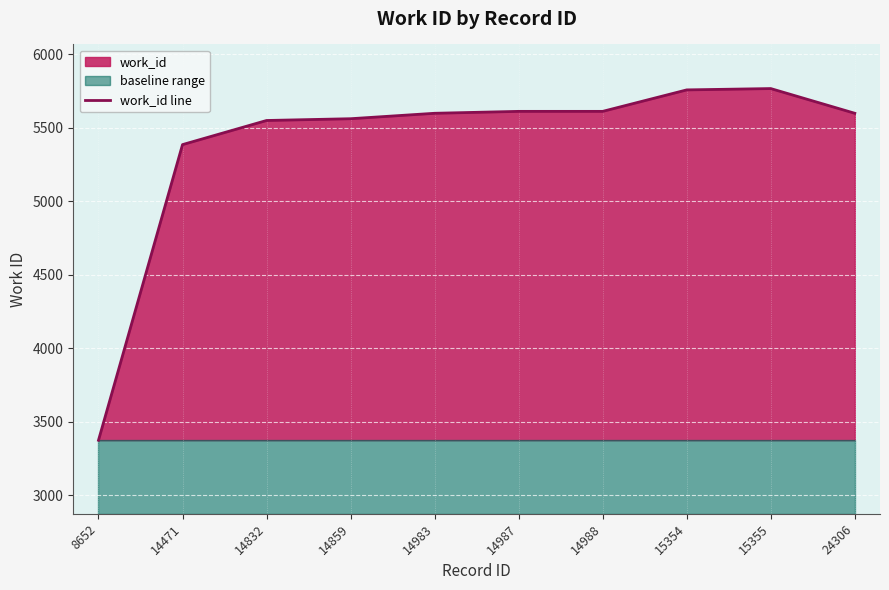

Where is work_id line nearest to the value 4570?

14471